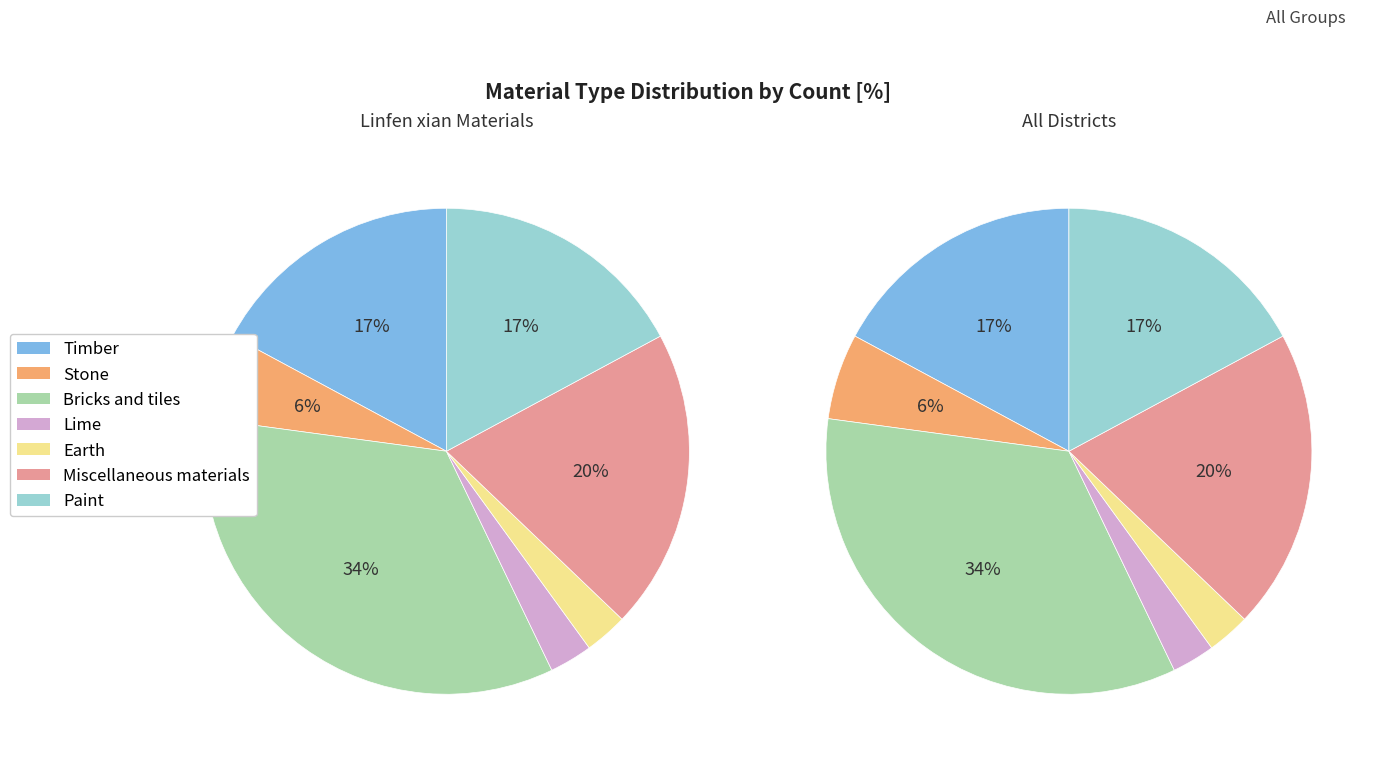

Between Bricks and tiles and Earth, which is larger?

Bricks and tiles